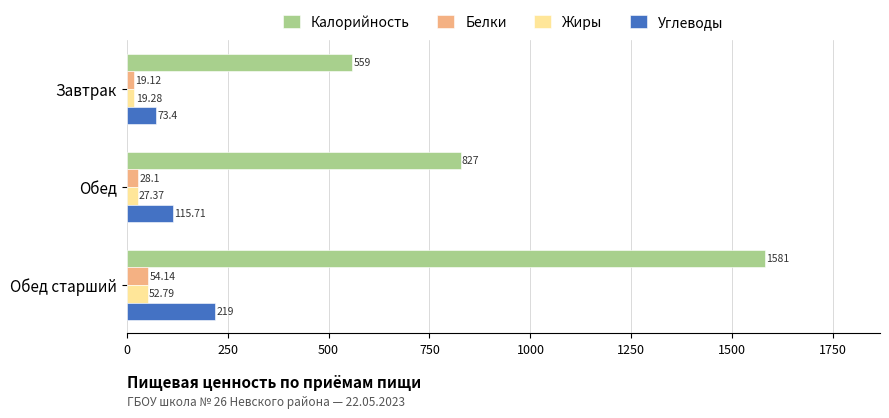

What is the sum of the Белки values at Обед and Обед старший?

82.2